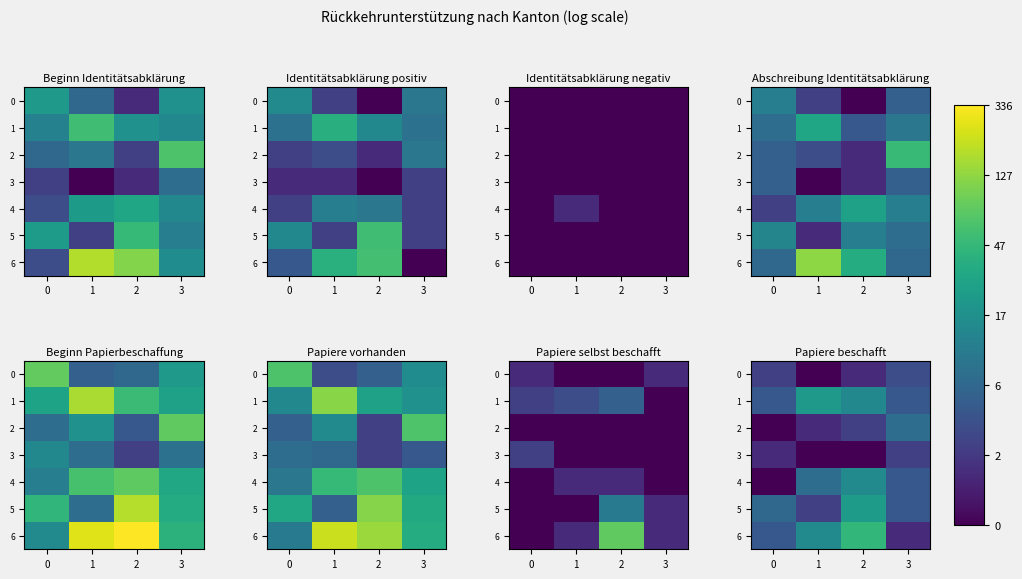

The value of 4 at 2 is 2.8. True or false?

True